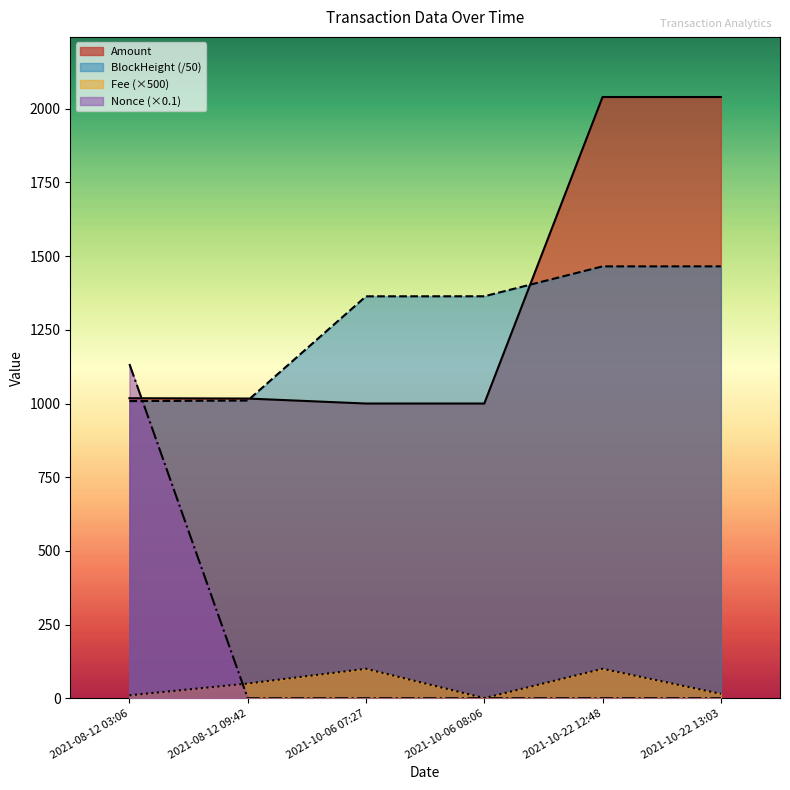

Reading left to right, extract all data points from this chart.

Amount: 2021-08-12 03:06=1018.0	2021-08-12 09:42=1016.9	2021-10-06 07:27=1000.0	2021-10-06 08:06=1000.0	2021-10-22 12:48=2040.0	2021-10-22 13:03=2040.0
Fee: 2021-08-12 03:06=10.0	2021-08-12 09:42=50.0	2021-10-06 07:27=100.0	2021-10-06 08:06=0.5	2021-10-22 12:48=100.0	2021-10-22 13:03=15.0
BlockHeight: 2021-08-12 03:06=1008.3	2021-08-12 09:42=1010.1	2021-10-06 07:27=1363.8	2021-10-06 08:06=1363.9	2021-10-22 12:48=1465.3	2021-10-22 13:03=1465.4
Nonce: 2021-08-12 03:06=1133.9	2021-08-12 09:42=0.0	2021-10-06 07:27=0.1	2021-10-06 08:06=0.1	2021-10-22 12:48=0.2	2021-10-22 13:03=0.2